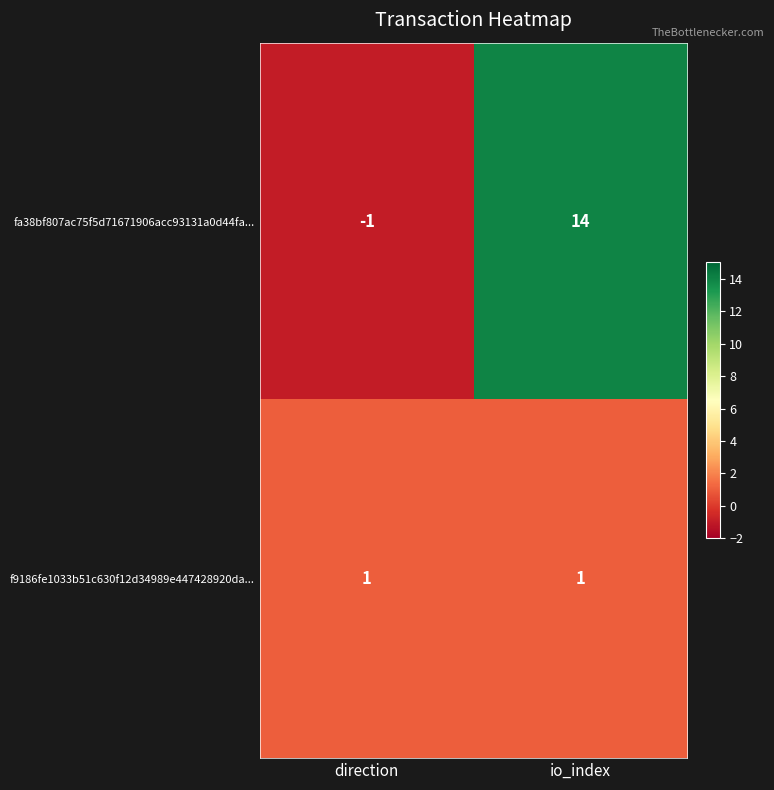

At io_index, list the series in order from smallest to largest.

f9186fe1033b51c630f12d34989e447428920da..., fa38bf807ac75f5d71671906acc93131a0d44fa...